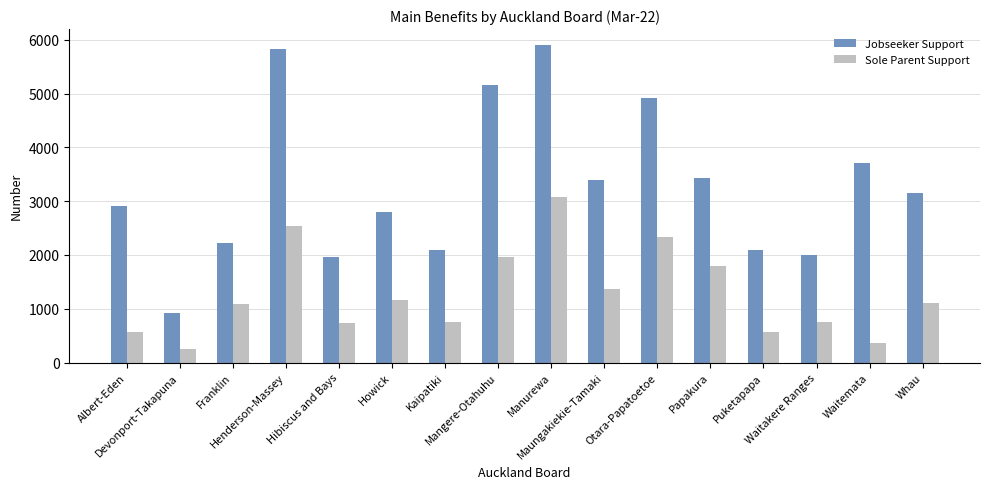

What is the difference between the maximum and minimum values in the Sole Parent Support series?

2820